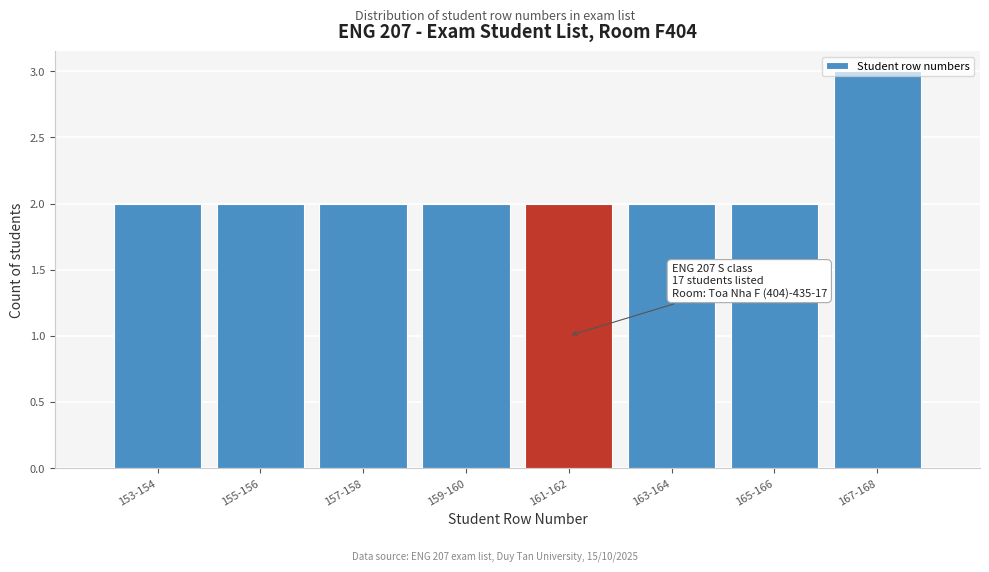

What is the maximum value shown in the chart?

3